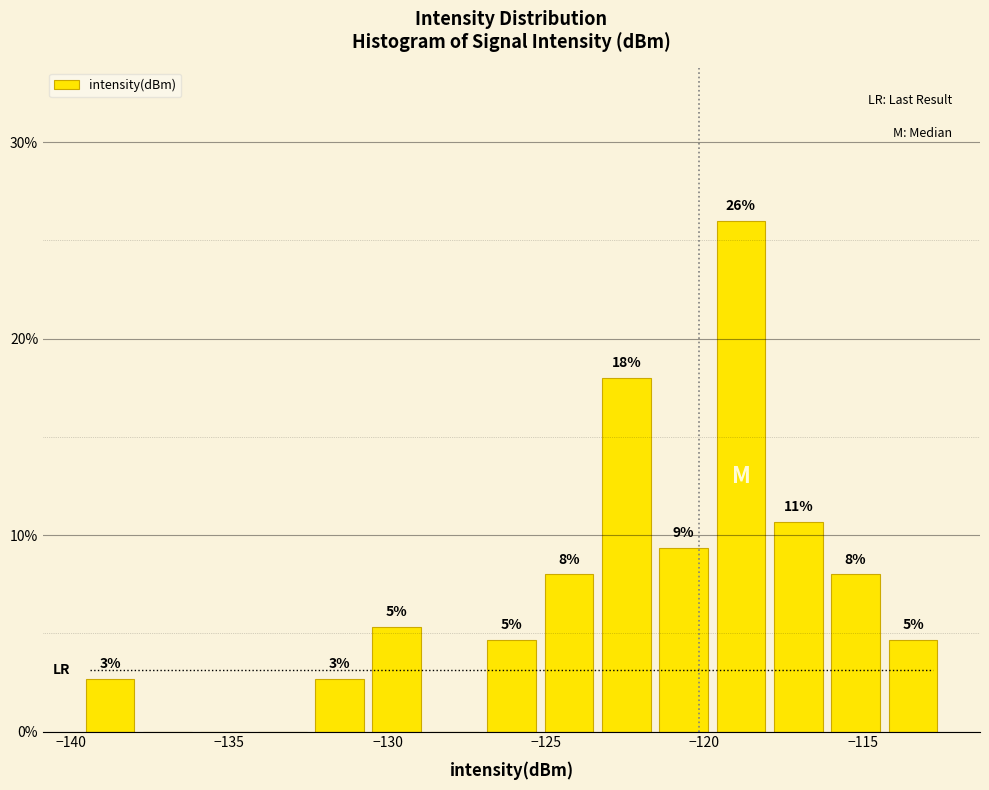

Around what value on the x-axis is the tallest bar? Give the approximate position of its centre, as read against the axis.

-119.0